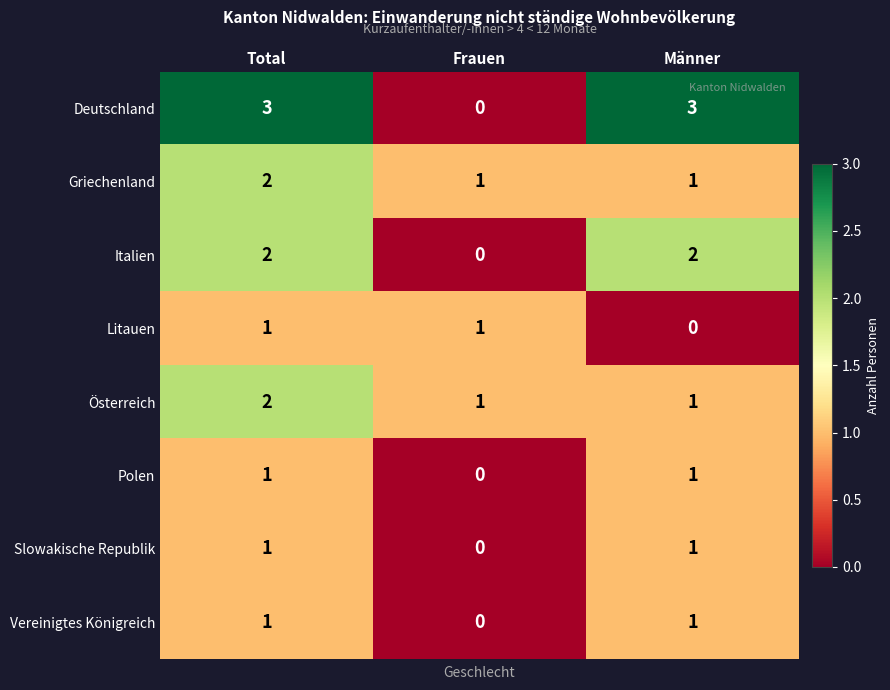

At which label does Italien reach its minimum?

Frauen